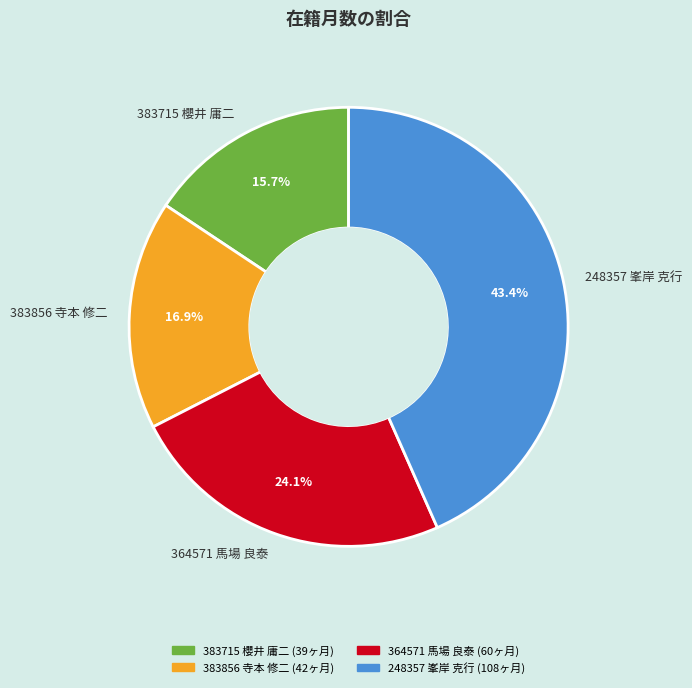

What is the total percentage of 364571 馬場 良泰 and 383715 櫻井 庸二?

39.8%